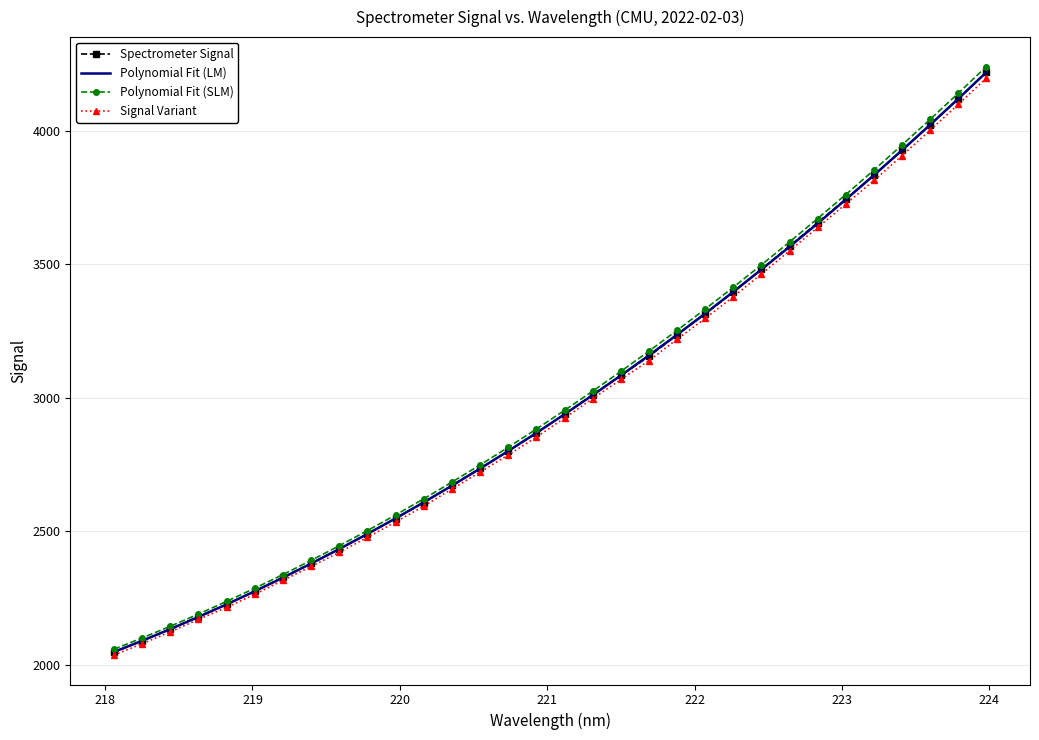

Which series has the largest range (max minus min)?

Polynomial Fit (SLM)